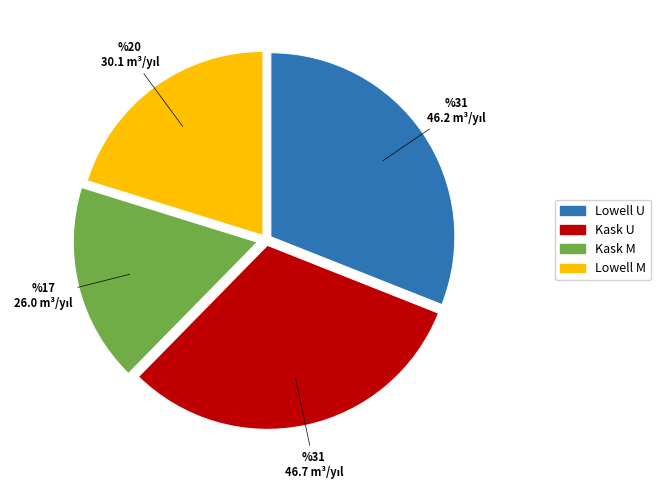

Does any single category account for the majority?

No